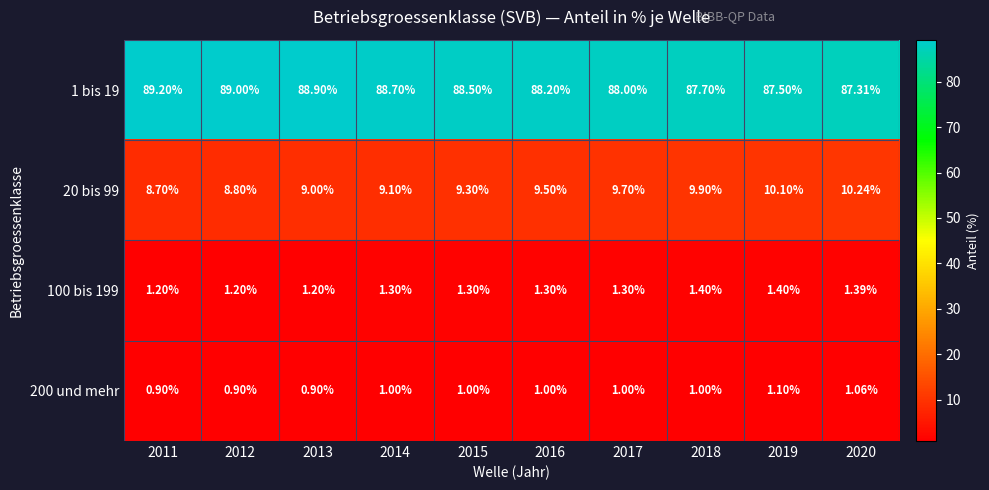

How many series are shown in this chart?

4